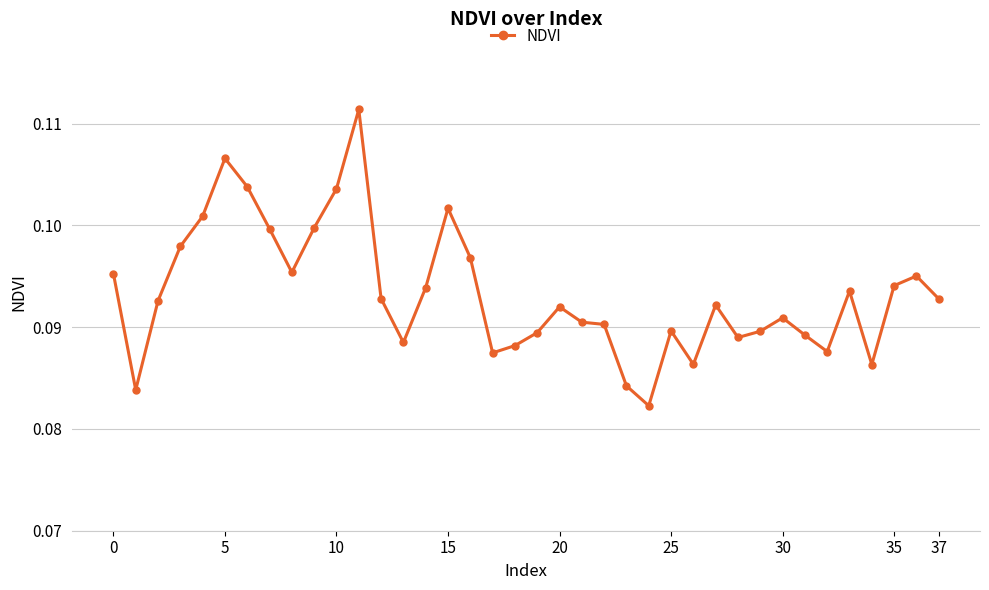

Count the values in the range 0 to 1.

38